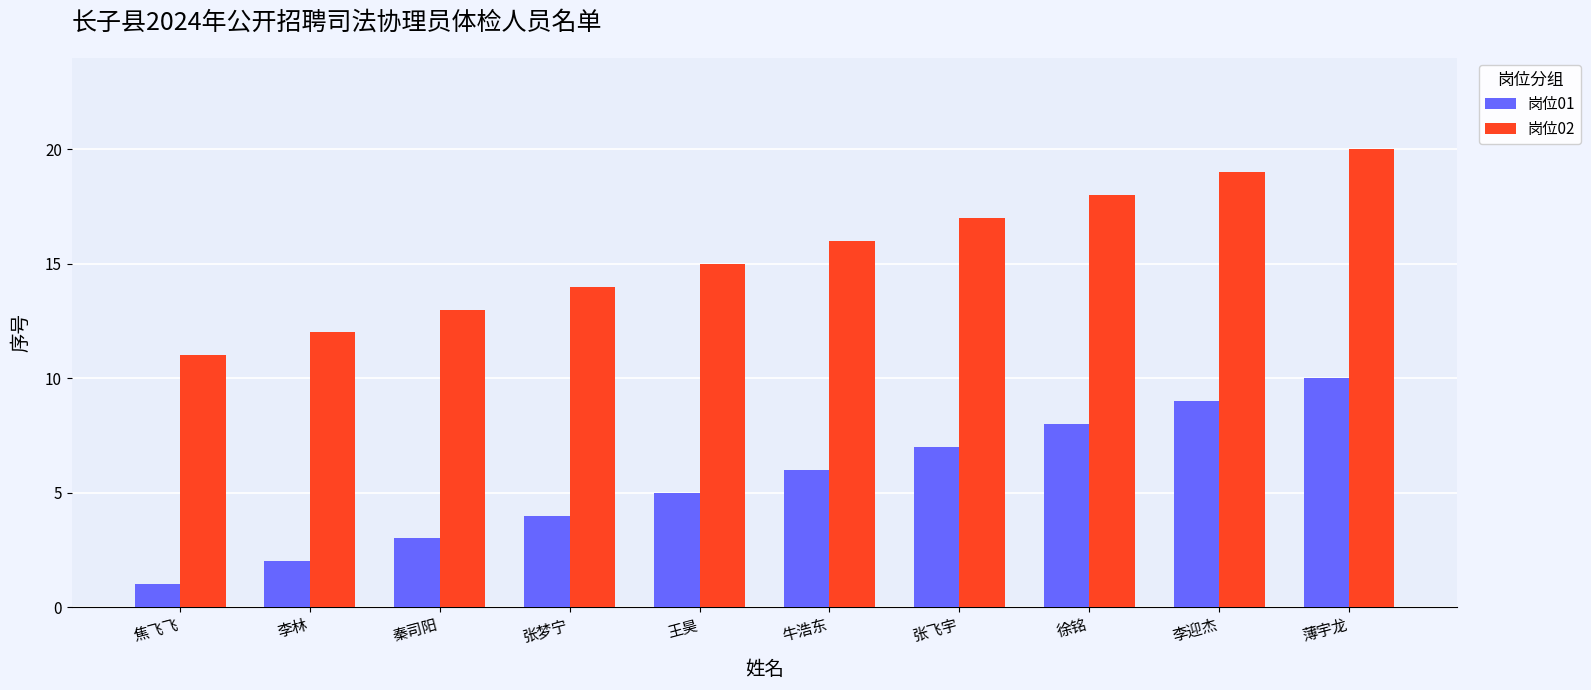

What is the spread (max minus min) of values at 张飞宇?

10